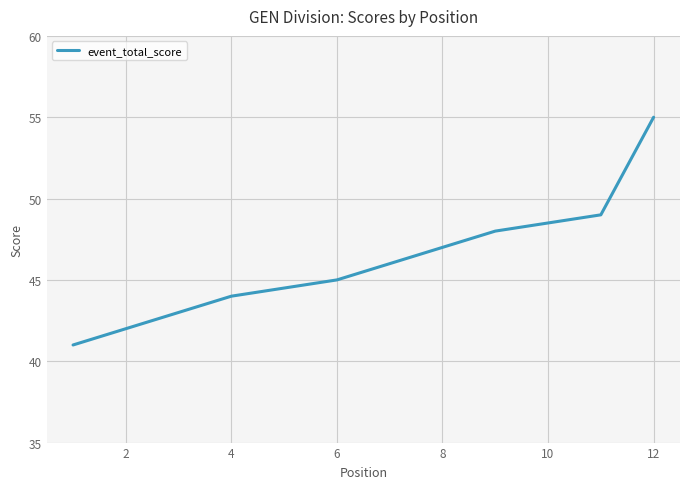

What is the greatest value displayed?

55